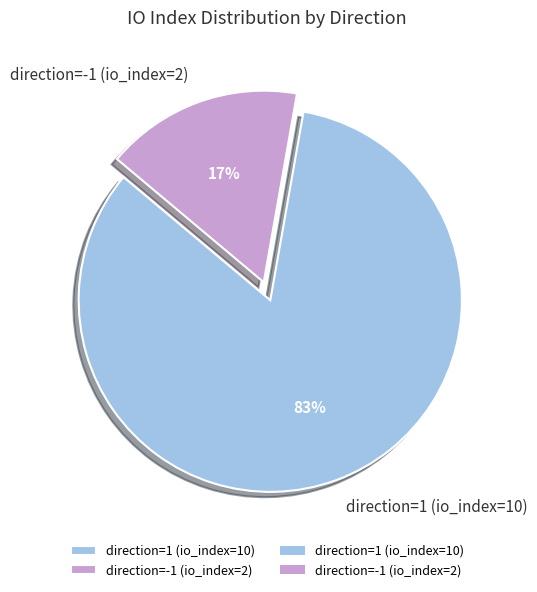

Which category has the smallest portion of the pie?

direction=-1 (io_index=2)